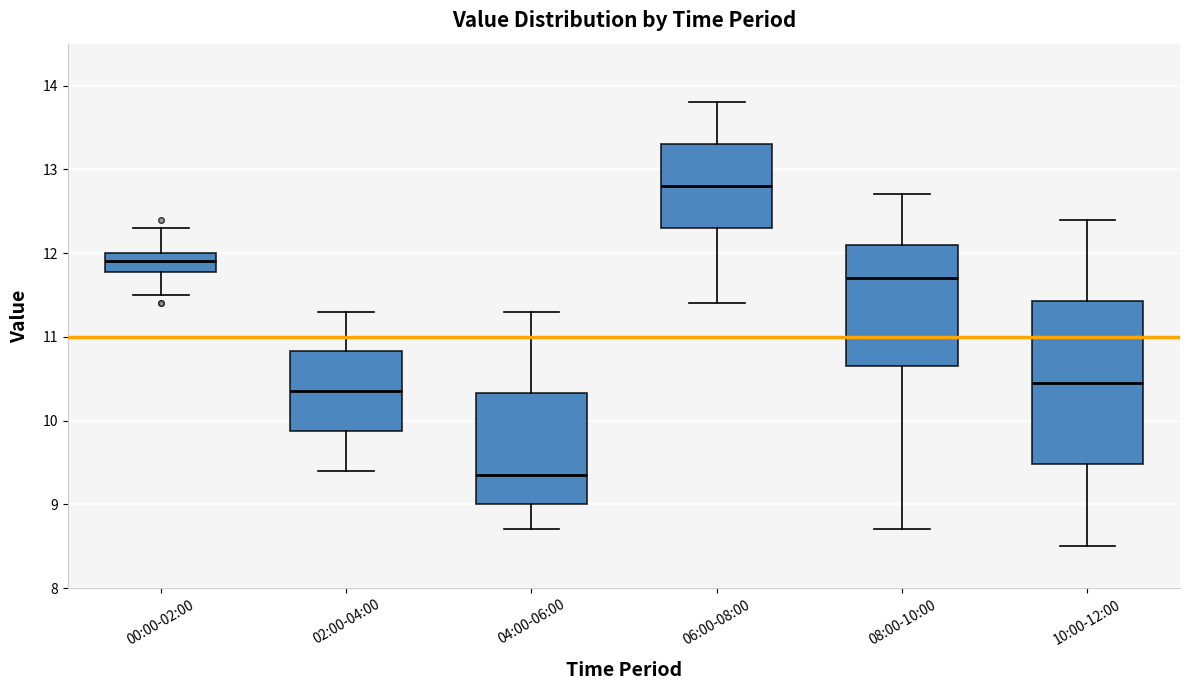

Where is the lower edge of the box for 10:00-12:00 on the y-axis? The values are not printed on the chart, so give them approximately, as read against the axis.

9.5